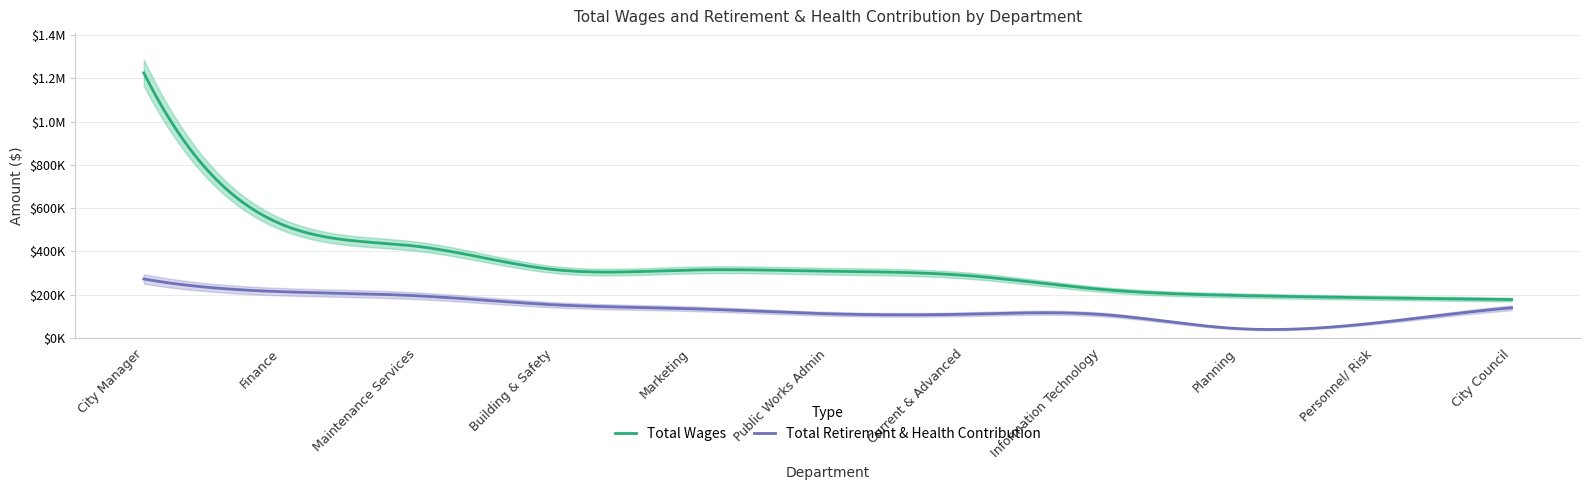

True or false: Total Wages and Total Retirement & Health Contribution intersect in this chart.

False